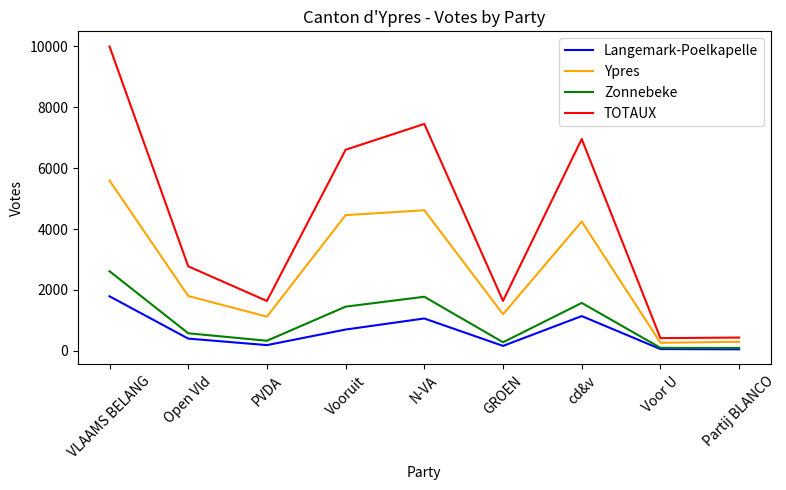

What position from the right is cd&v?

3